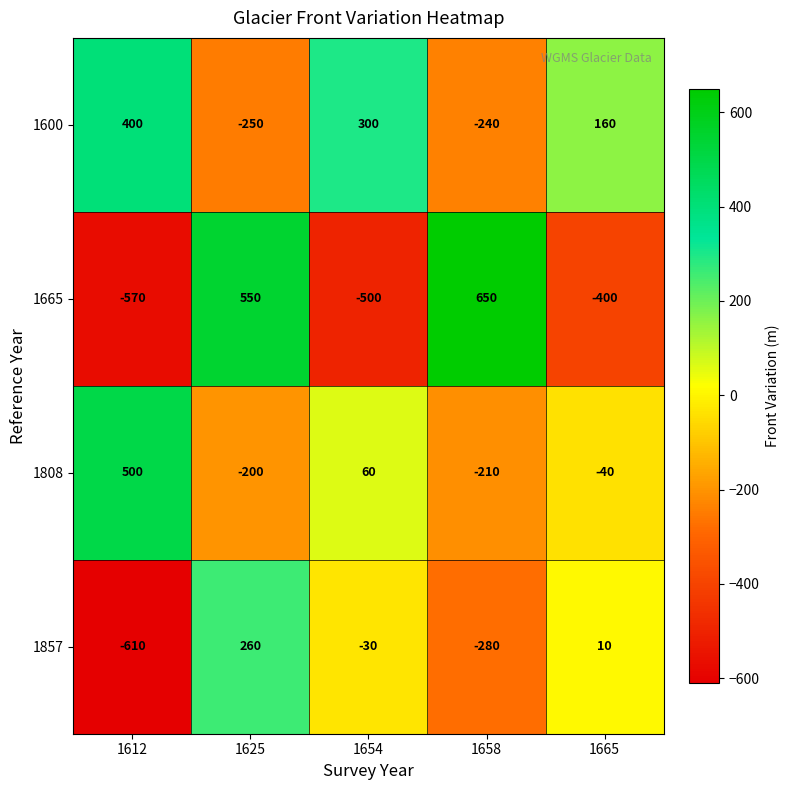

At 1654, list the series in order from smallest to largest.

1665, 1857, 1808, 1600